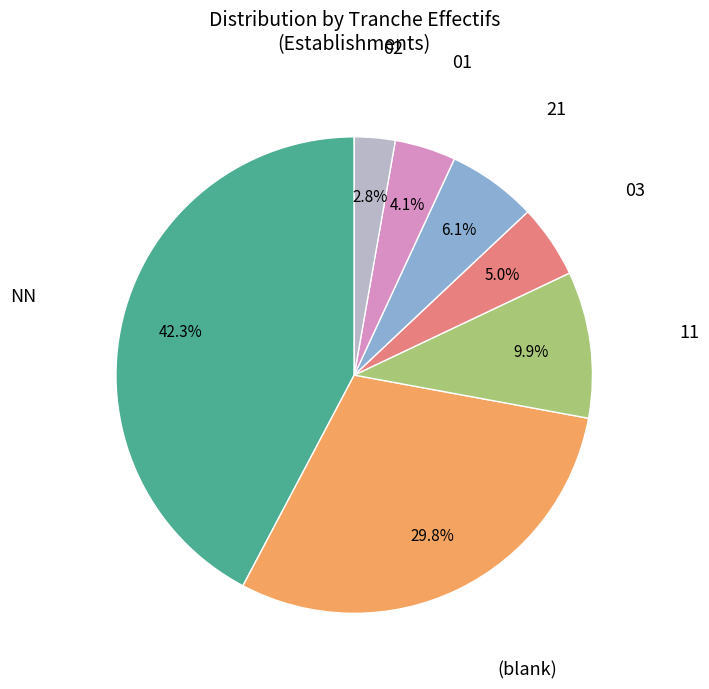

Does any single category account for the majority?

No